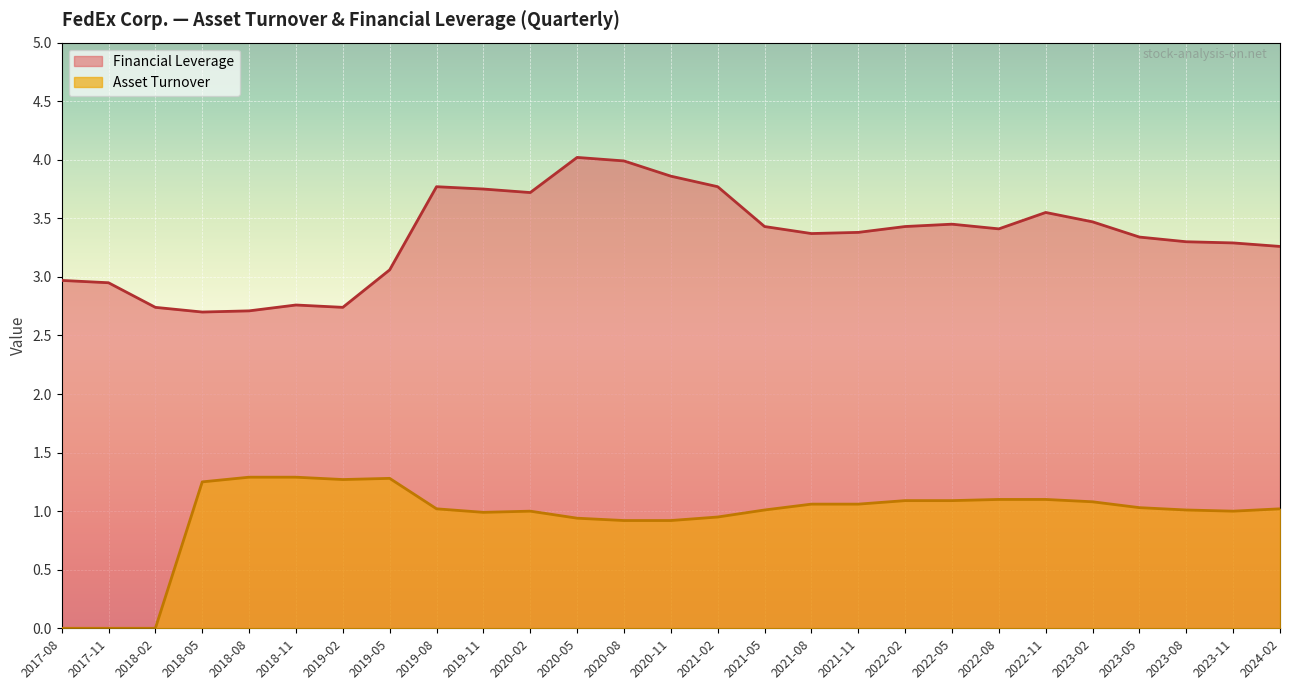

The value of Financial Leverage at 2019-11 is 3.8. True or false?

True